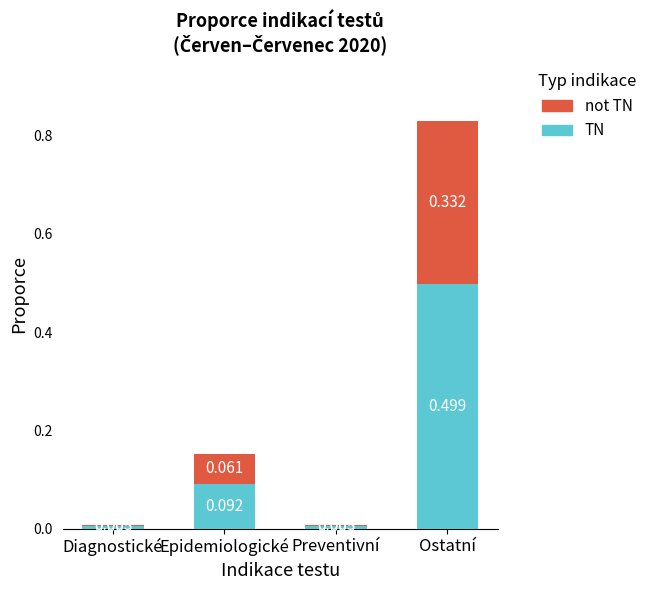

Which category has the highest value in the TN series?

Ostatní